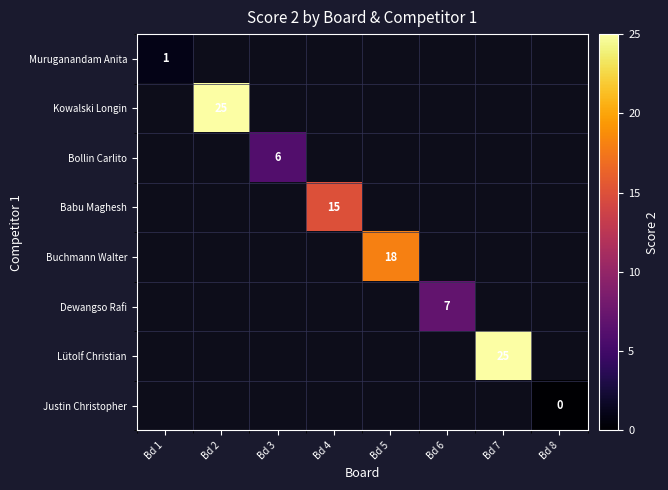

True or false: Dewangso Rafi has a value of 7 at Bd 6.

True